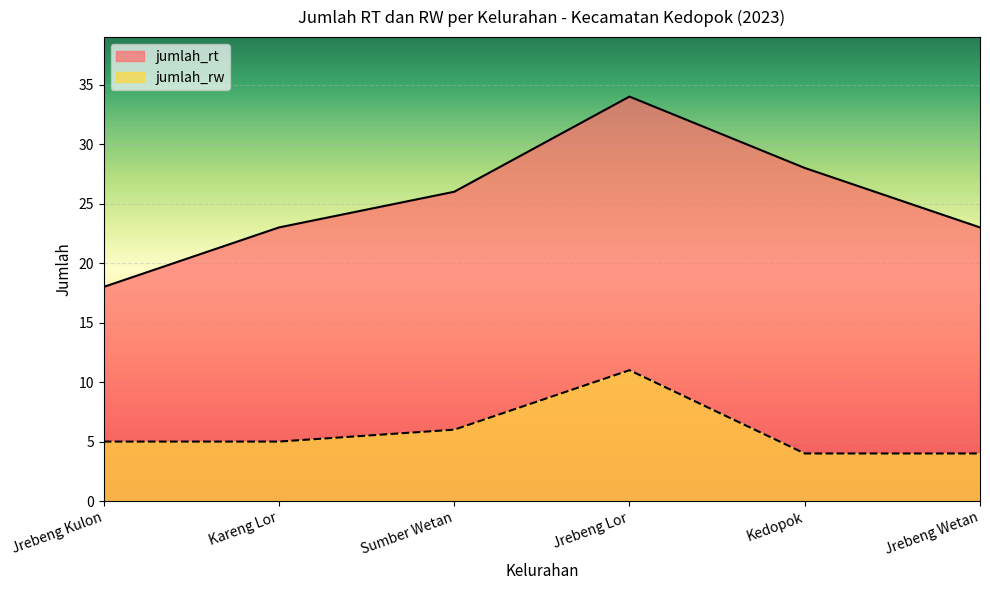

How many categories are shown in the chart?

6